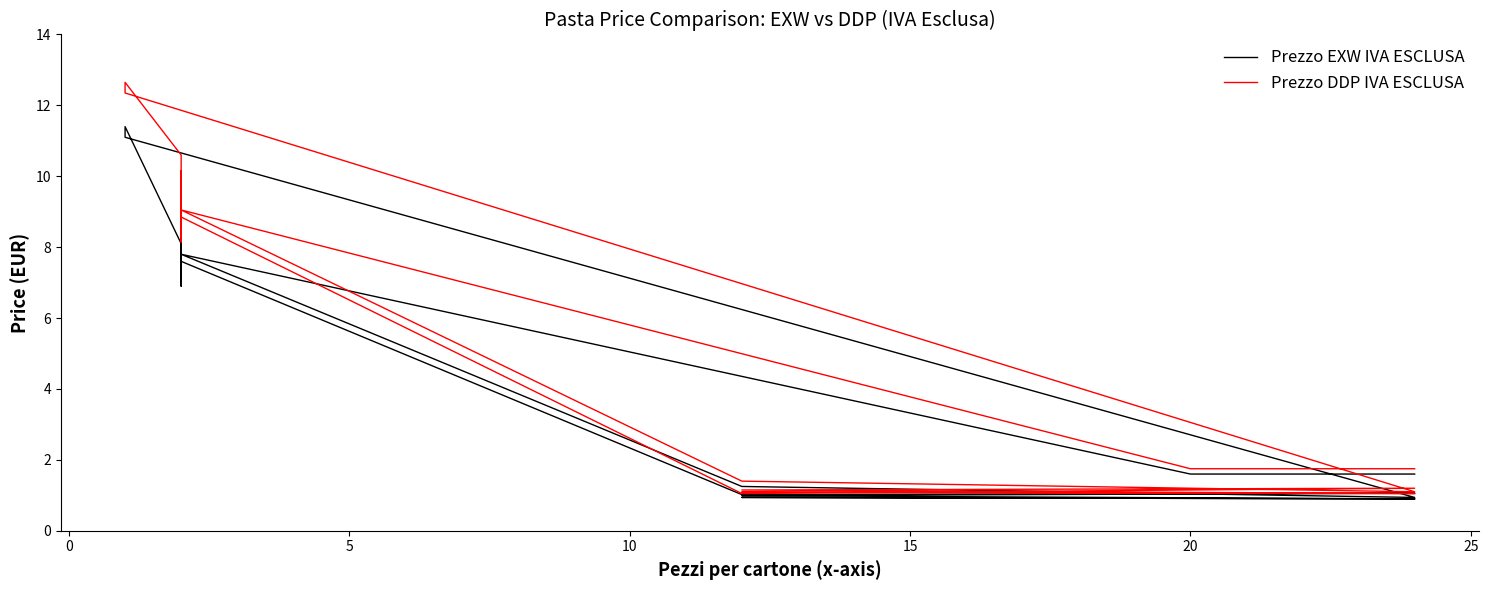

What is the difference between the maximum and minimum values in the Prezzo DDP IVA ESCLUSA series?

11.6